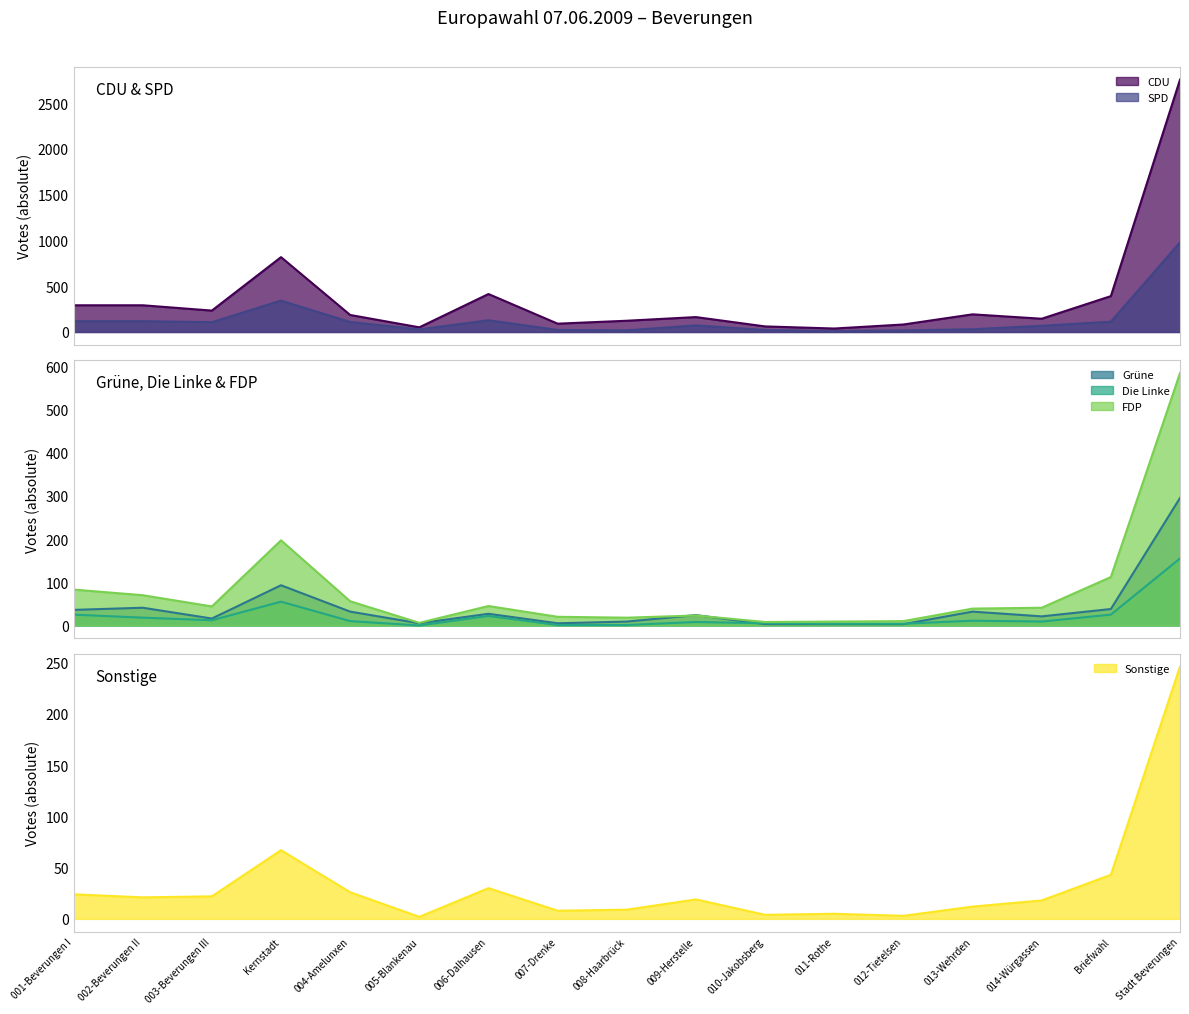

What are all the series names shown in the legend?

CDU, SPD, Grüne, Die Linke, FDP, Sonstige